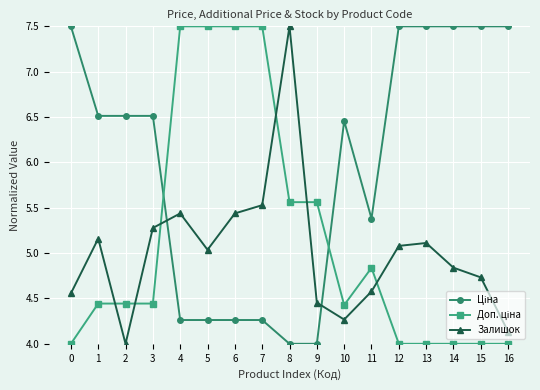

True or false: Залишок has more than 1 points higher than both neighbors.

True